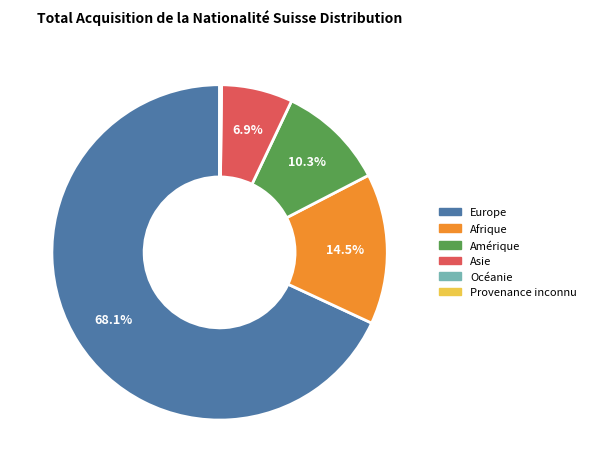

The Asie slice represents 13% of the pie. True or false?

False